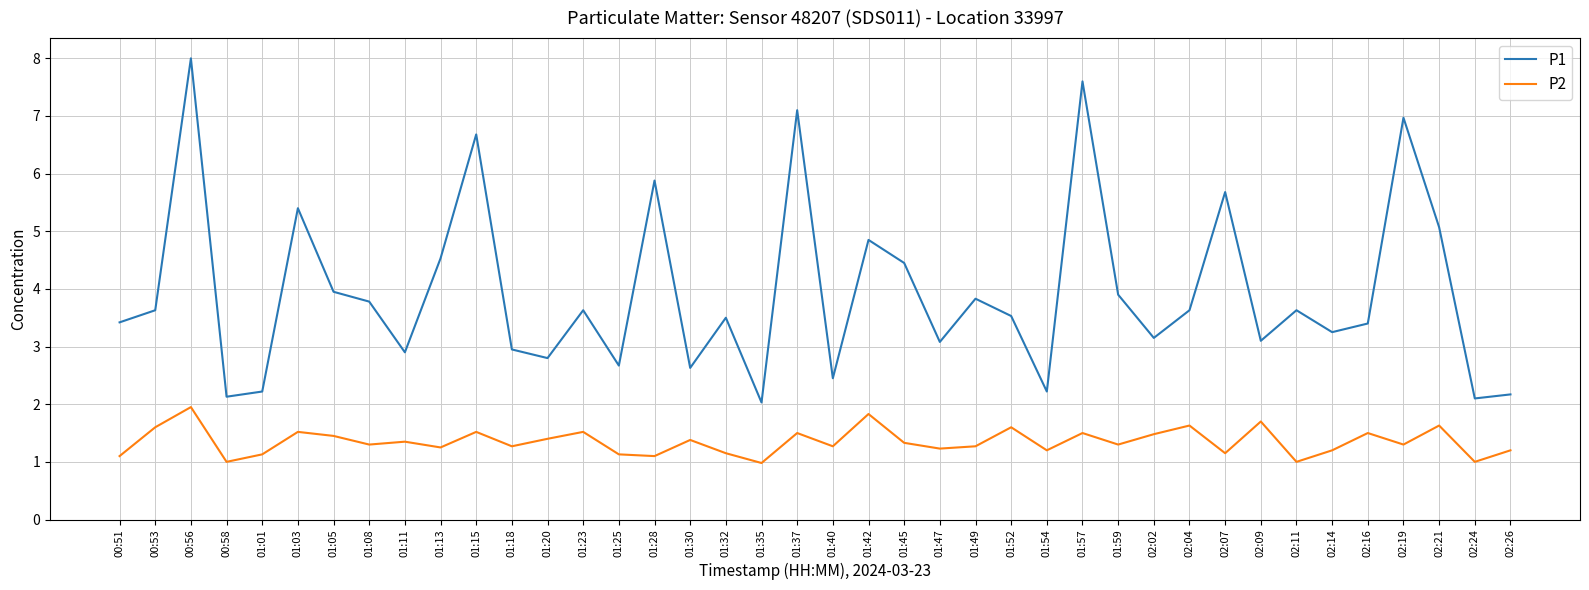

True or false: P2 has more than 0 interior local peaks.

True